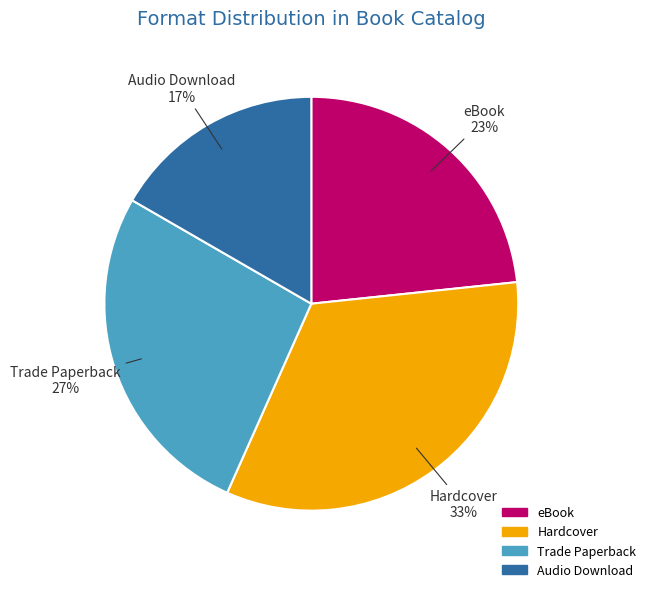

What is the smallest slice in the pie chart?

Audio Download